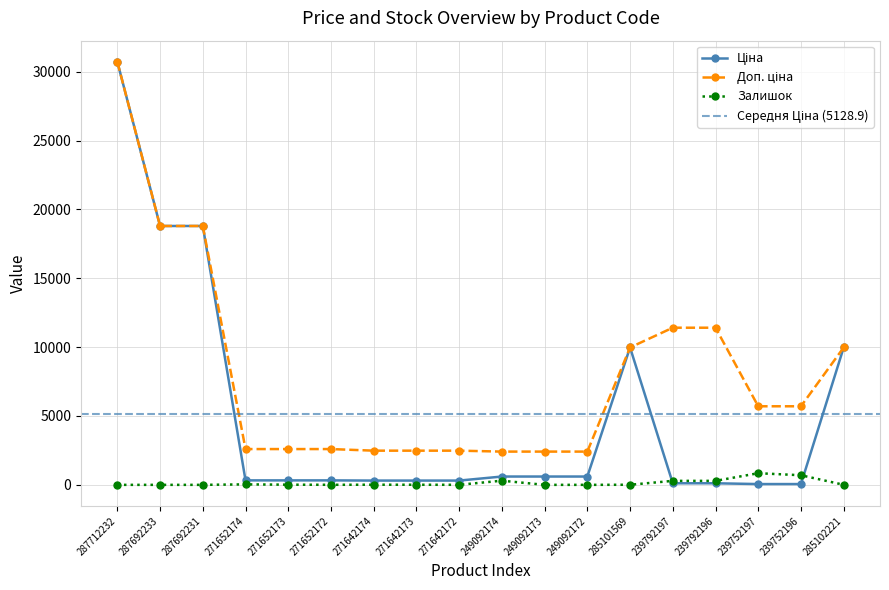

Is it true that Ціна equals 1075.3 at 249092173?

False